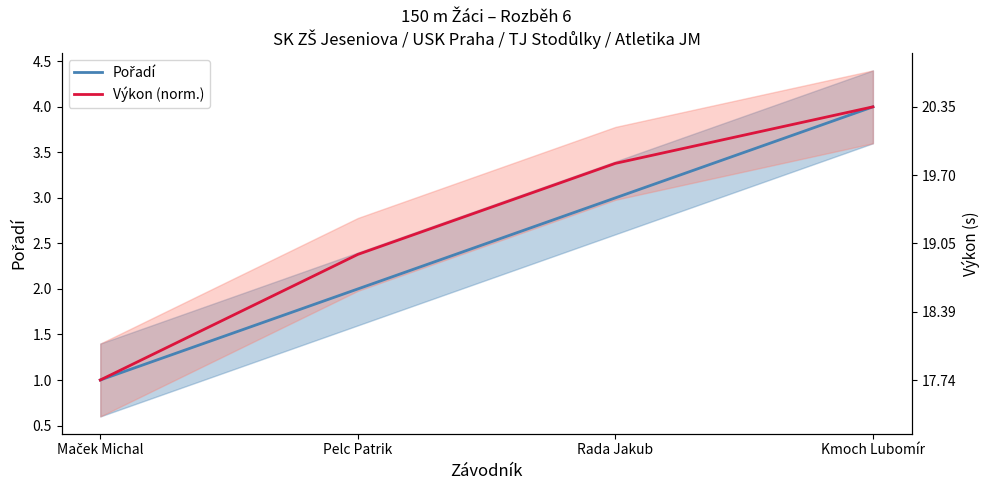

What is the difference between the maximum and minimum values in the Pořadí series?

3.0